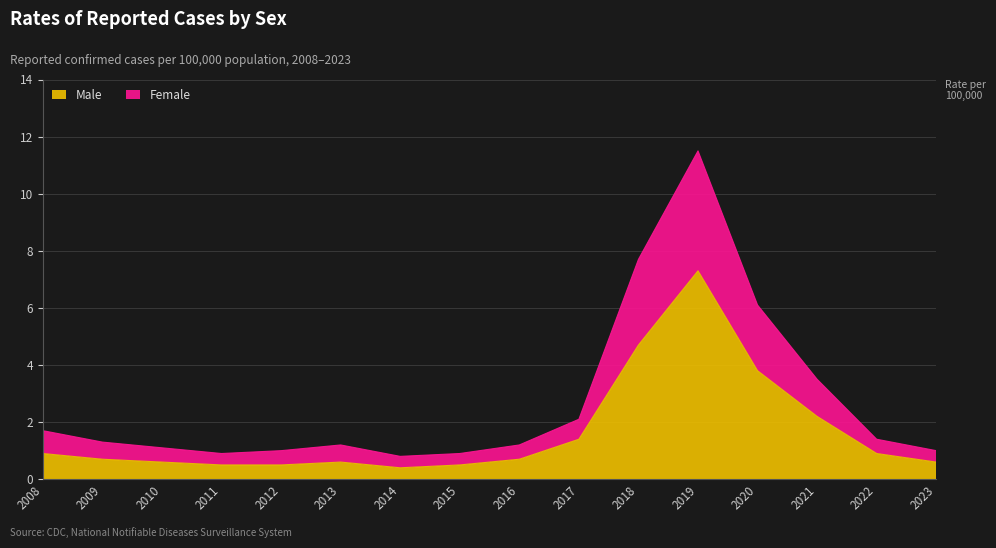

What is the smallest value displayed?

0.4